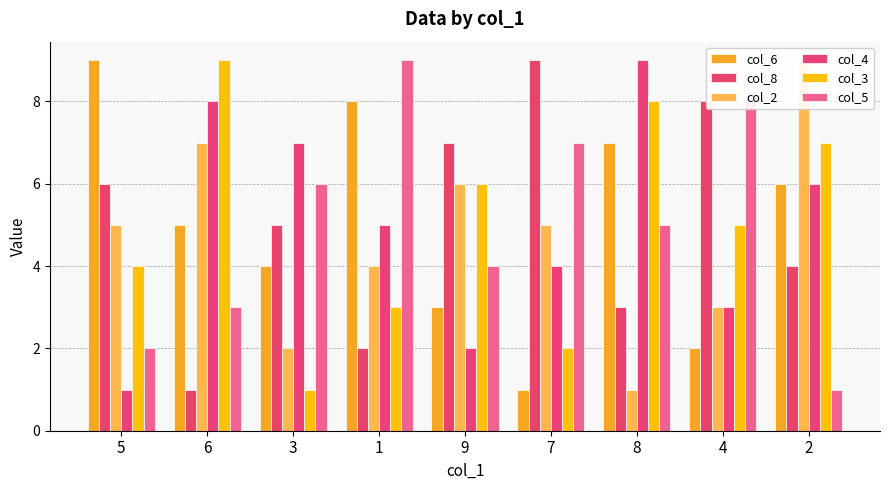

Rank the series at 3 from highest to lowest value.

col_4, col_5, col_8, col_6, col_2, col_3